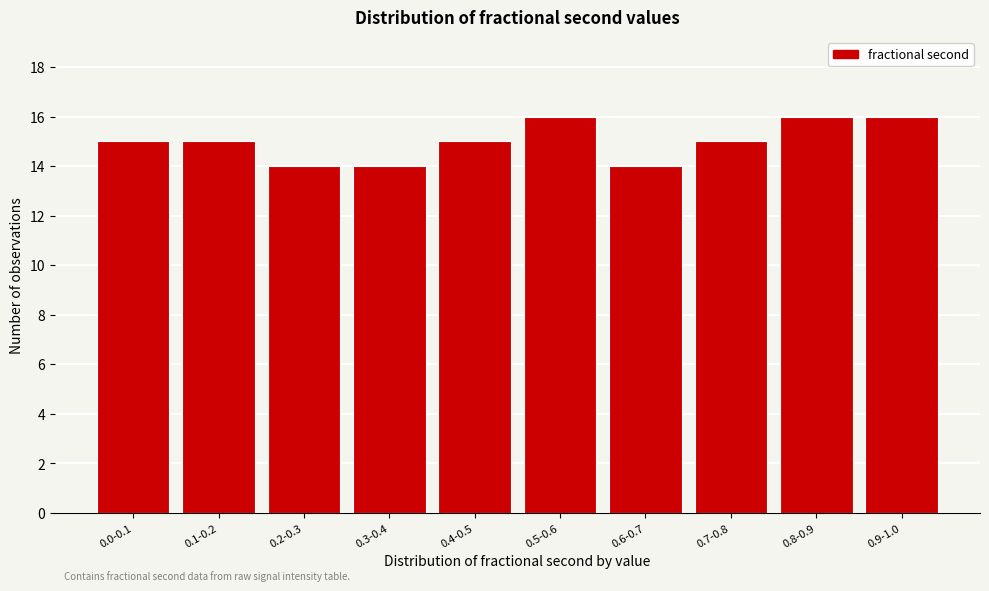

Reading left to right, extract all data points from this chart.

0.0-0.1=15	0.1-0.2=15	0.2-0.3=14	0.3-0.4=14	0.4-0.5=15	0.5-0.6=16	0.6-0.7=14	0.7-0.8=15	0.8-0.9=16	0.9-1.0=16